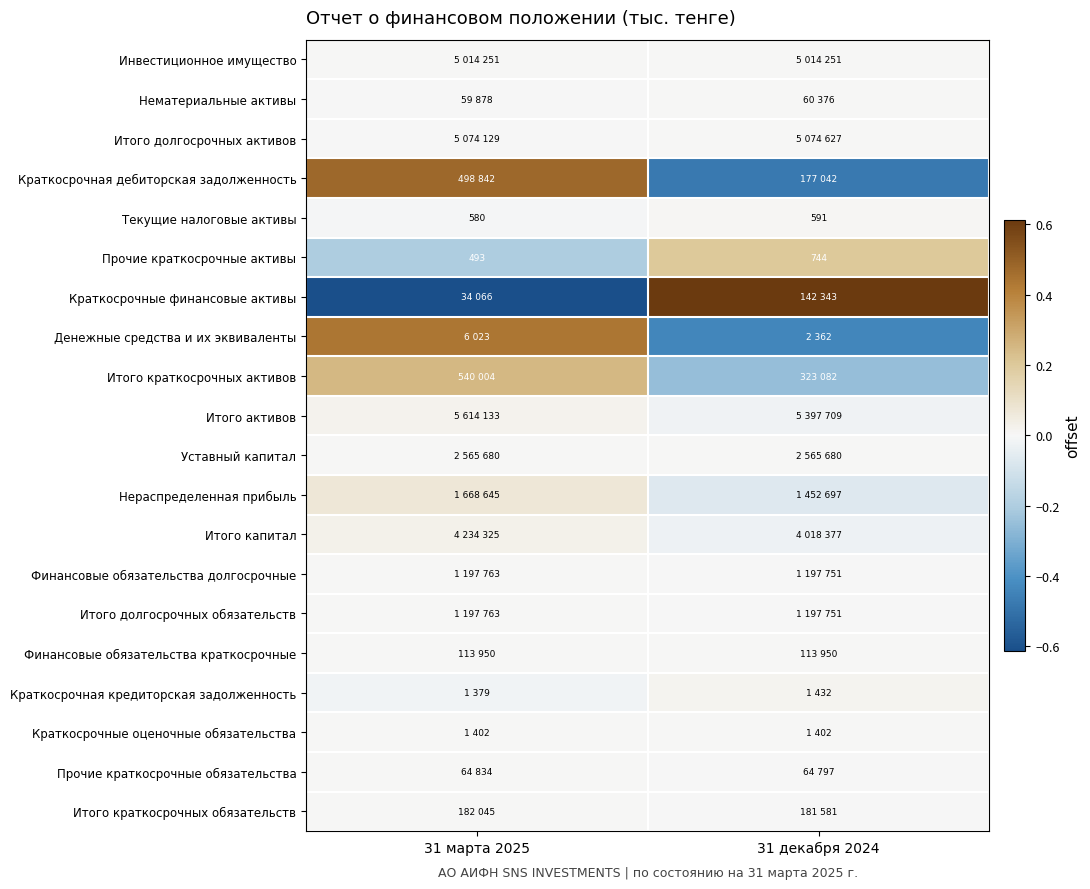

Which label corresponds to the smallest value in the chart?

31 марта 2025